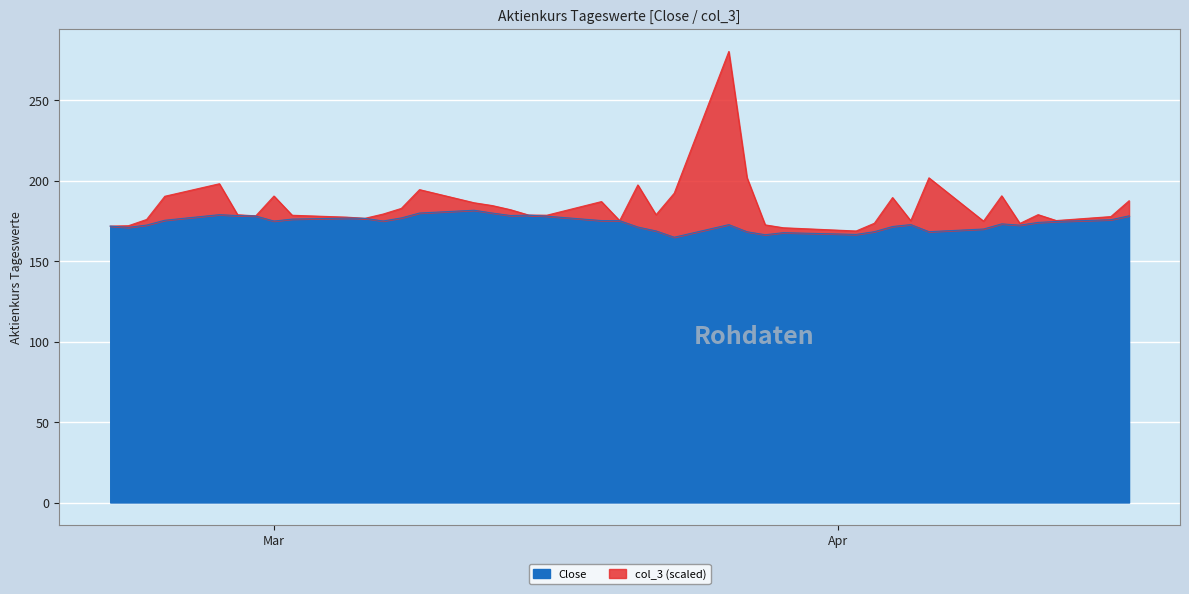

What is the maximum value for Close?

181.7